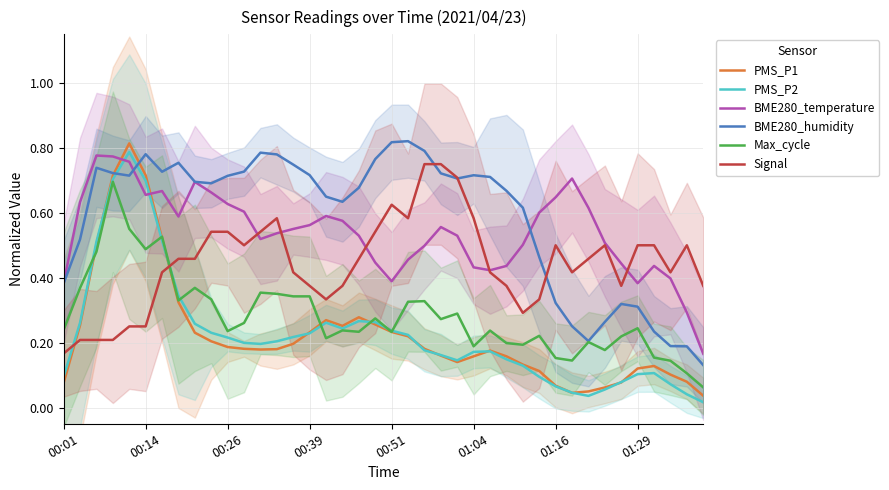

How many times do BME280_humidity and PMS_P1 cross each other?

2